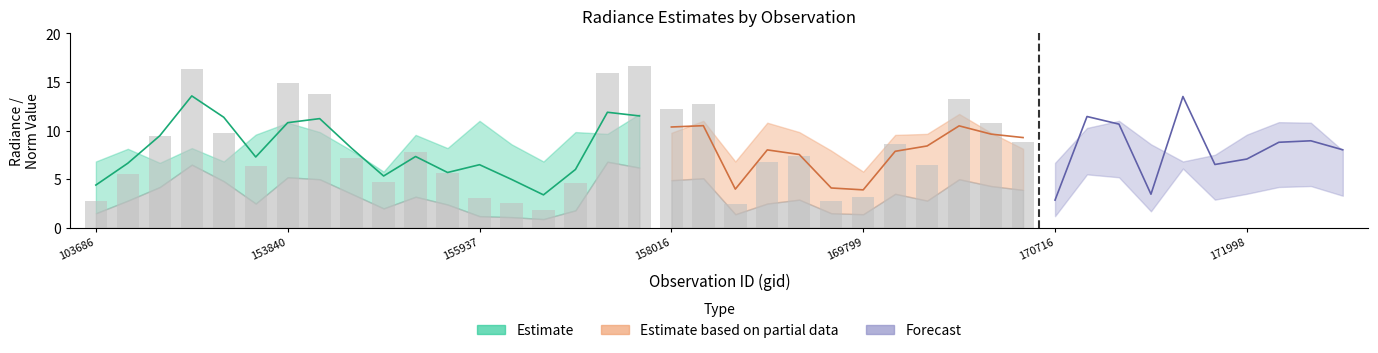

At which label does dnbrad first exceed 7?

146385